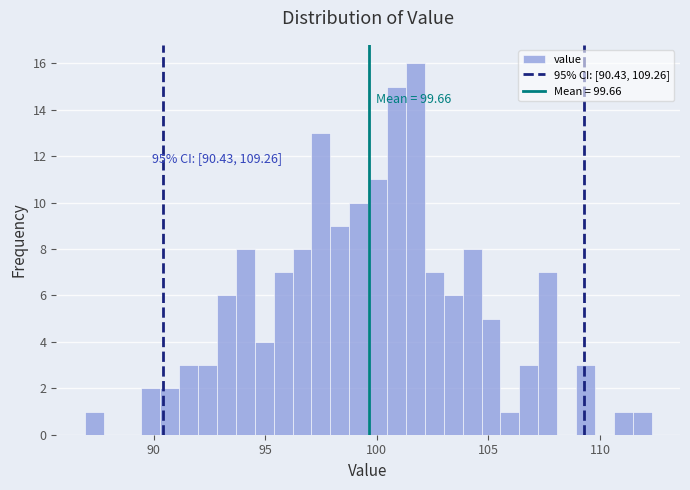

Around what value on the x-axis is the tallest bar? Give the approximate position of its centre, as read against the axis.

101.5